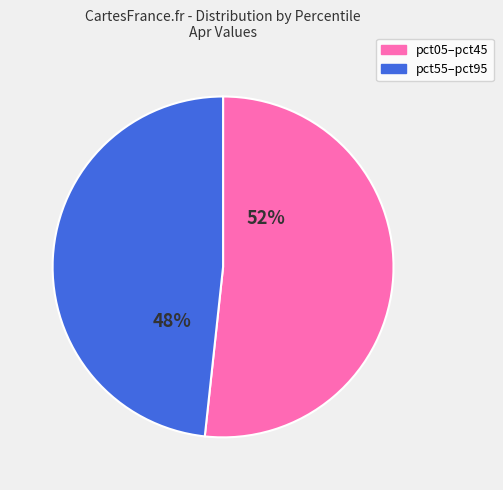

Combined, do pct05–pct45 and pct55–pct95 account for over 50%?

Yes